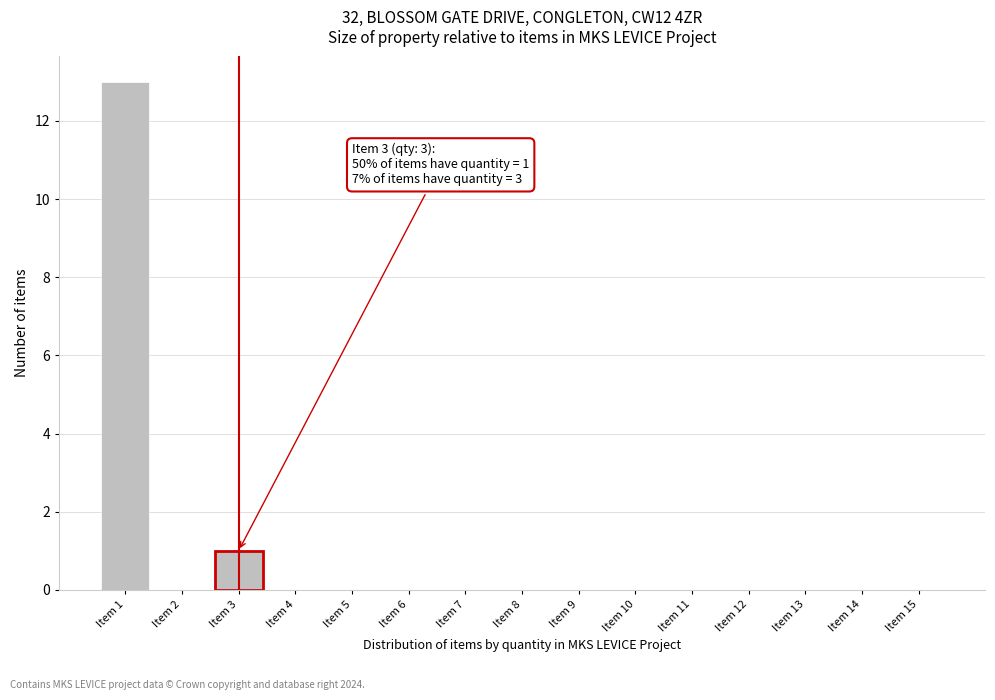

Over which range of the x-axis is the bar tallest?

0.5 to 1.5